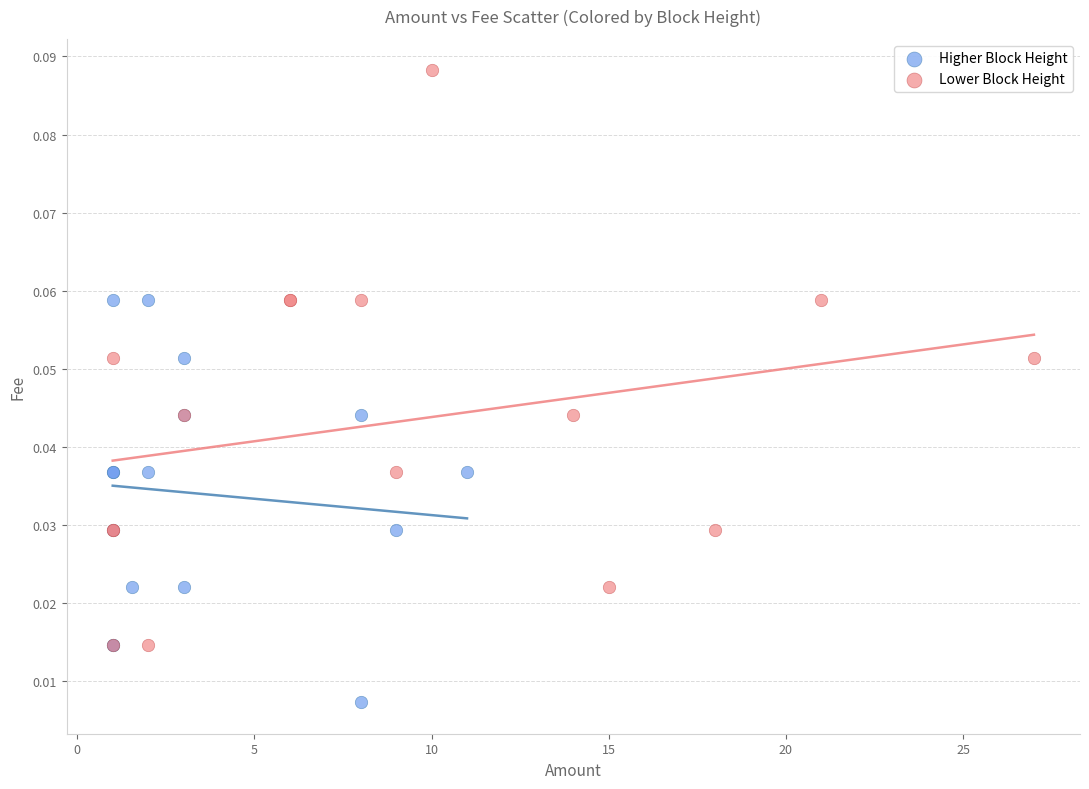

Which series reaches the minimum Y coordinate?

Higher Block Height